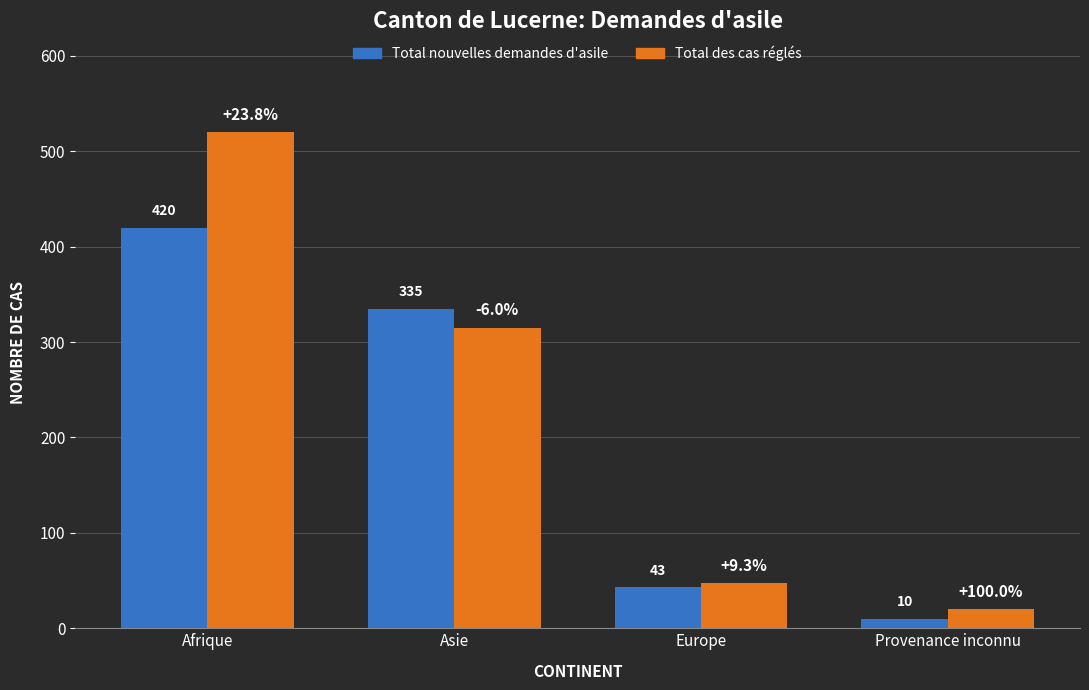

What position from the left is Europe?

3